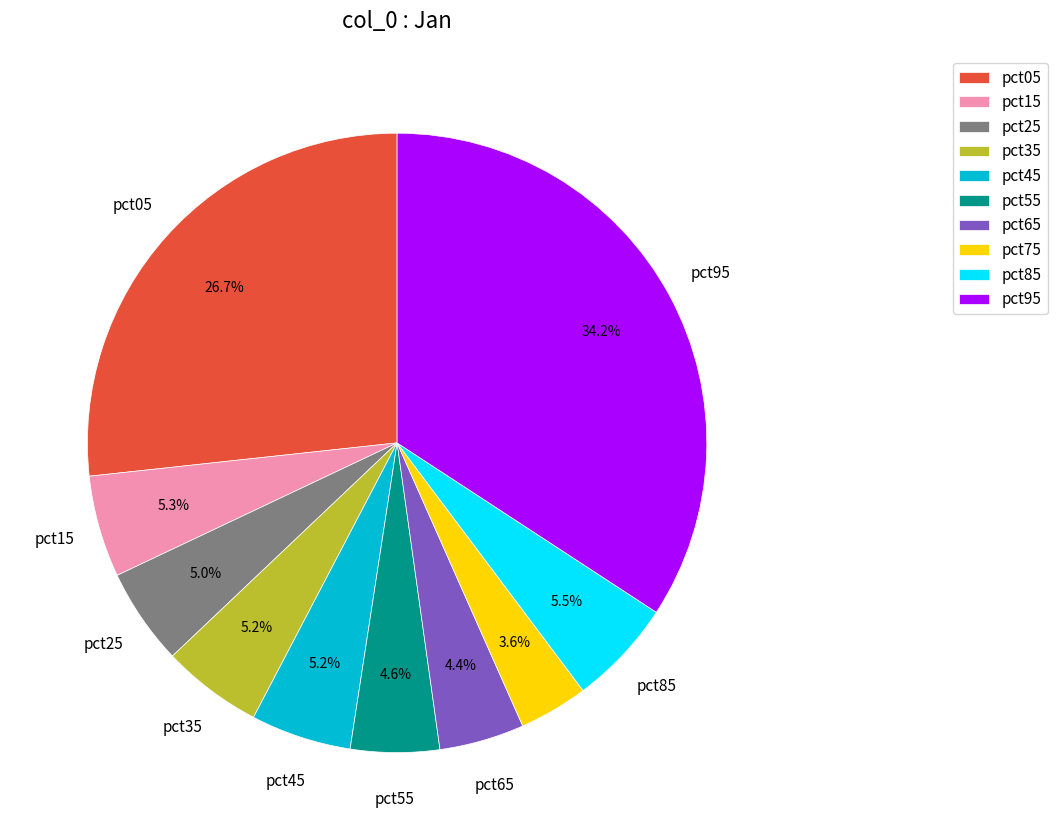

How many segments does this pie chart have?

10